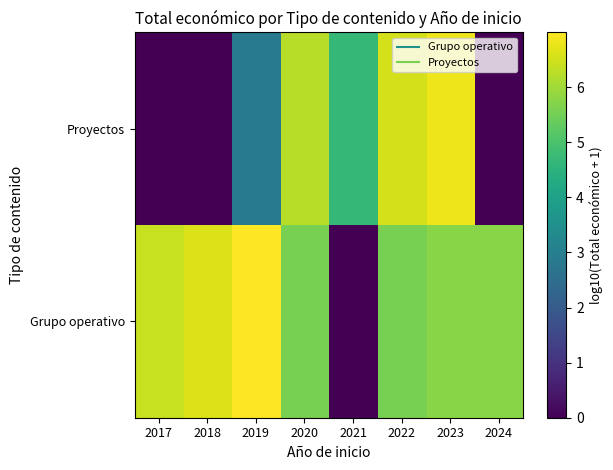

What is the total value across all series at 2017?

6.4